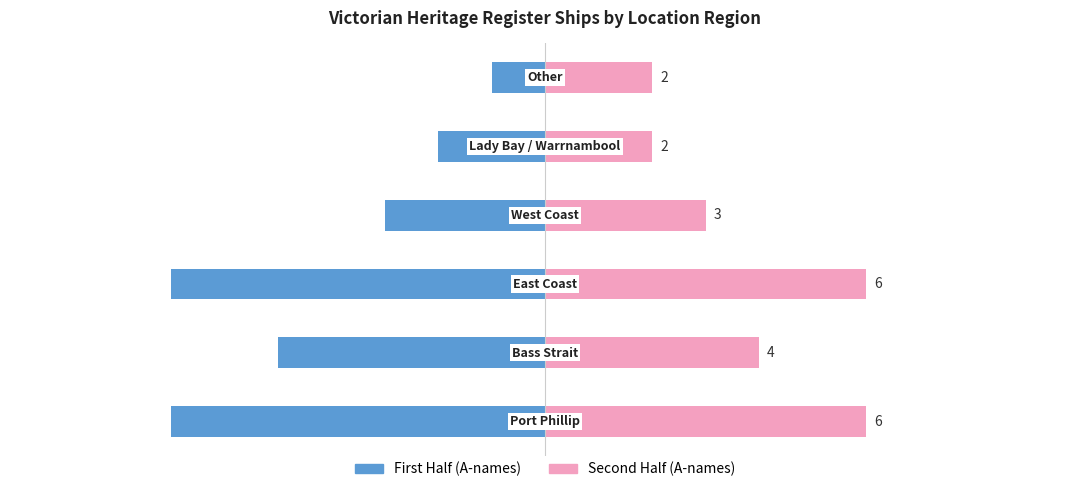

How many bars are there in total?

12